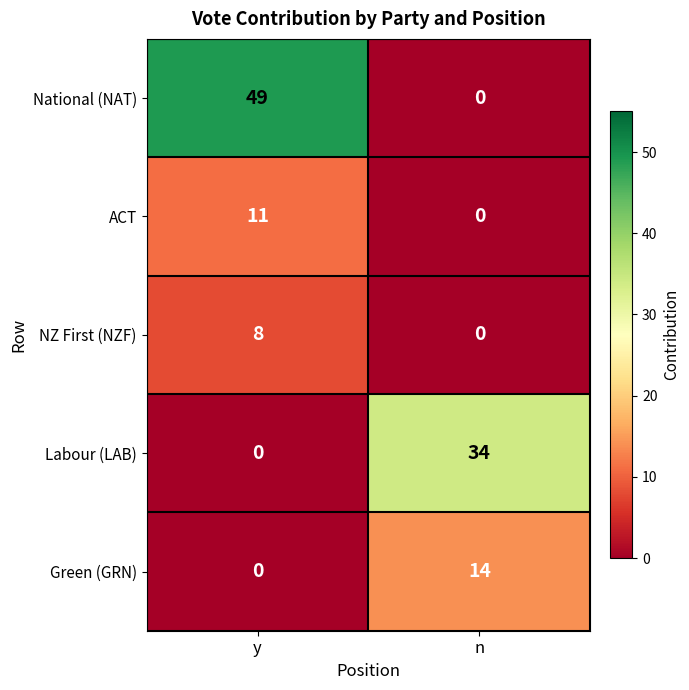

Between y and n, which series saw the biggest shift?

National (NAT)